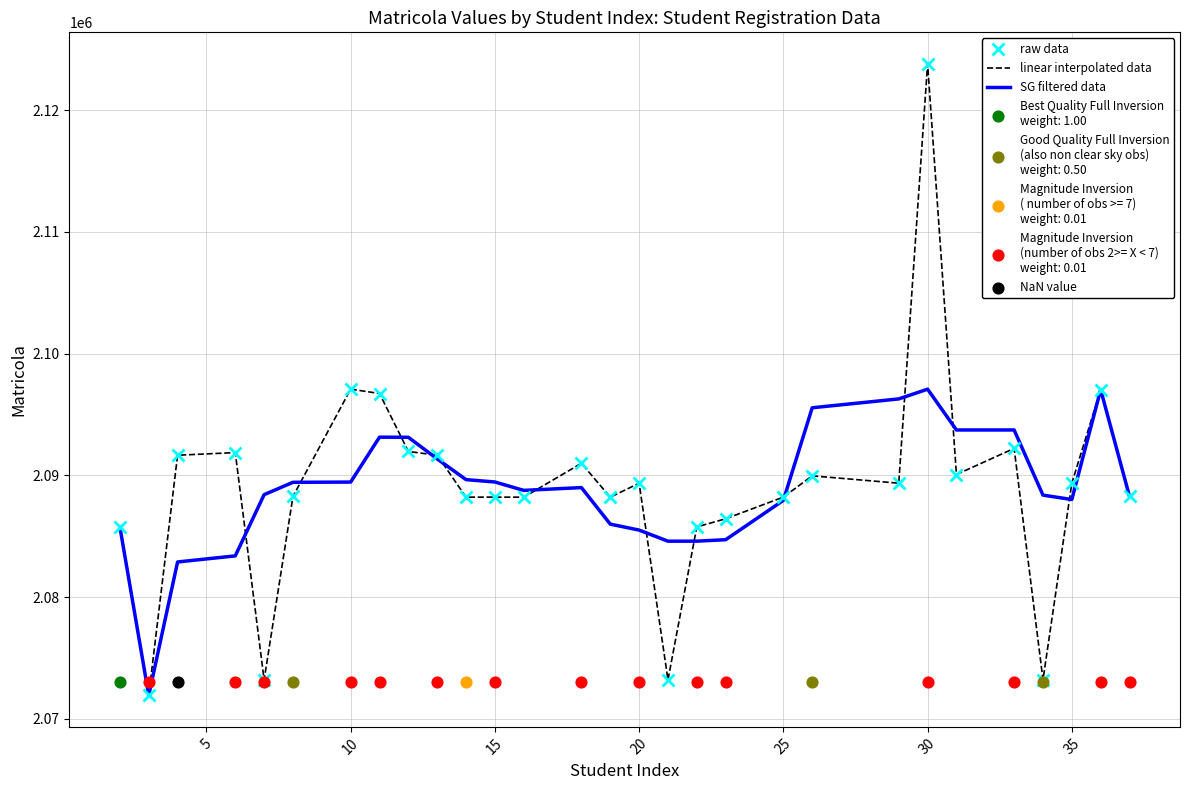

Which series contains the highest Y value?

raw data